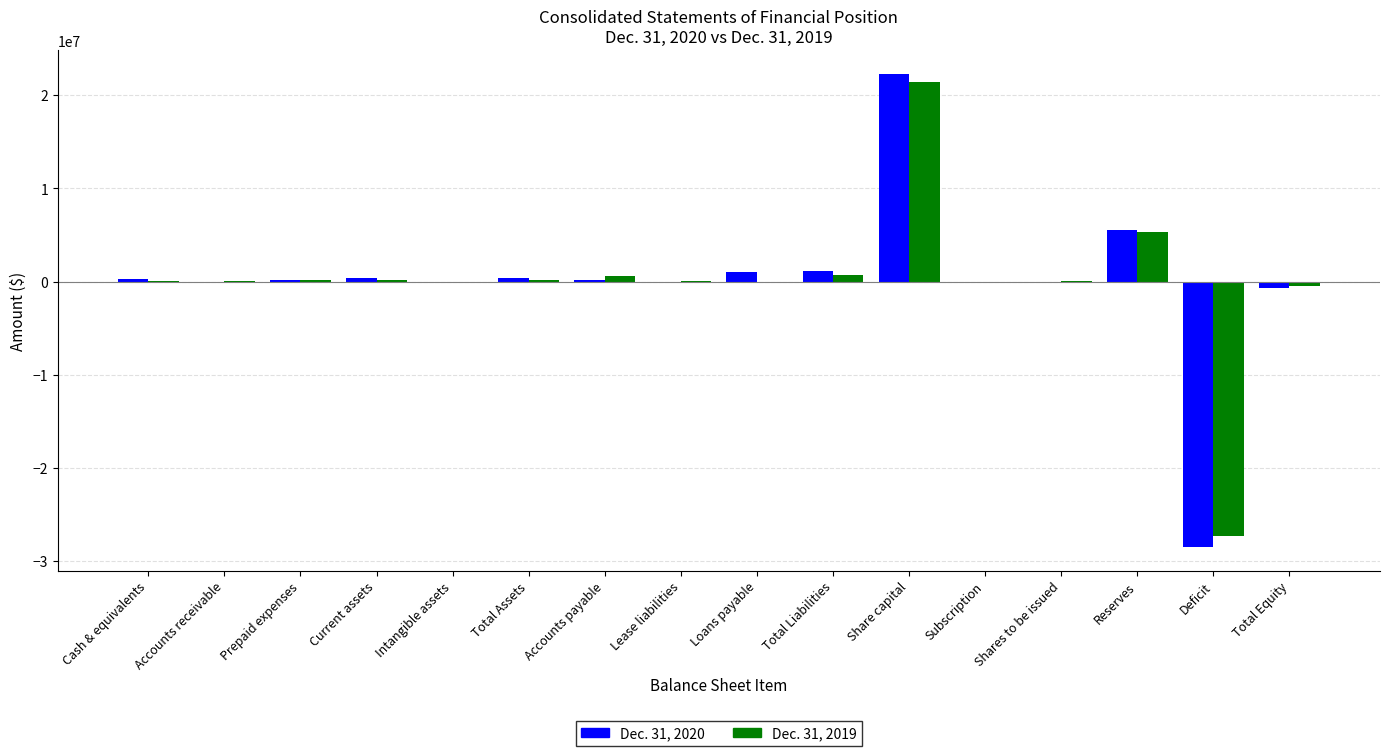

Which label corresponds to the largest value in the chart?

Share capital